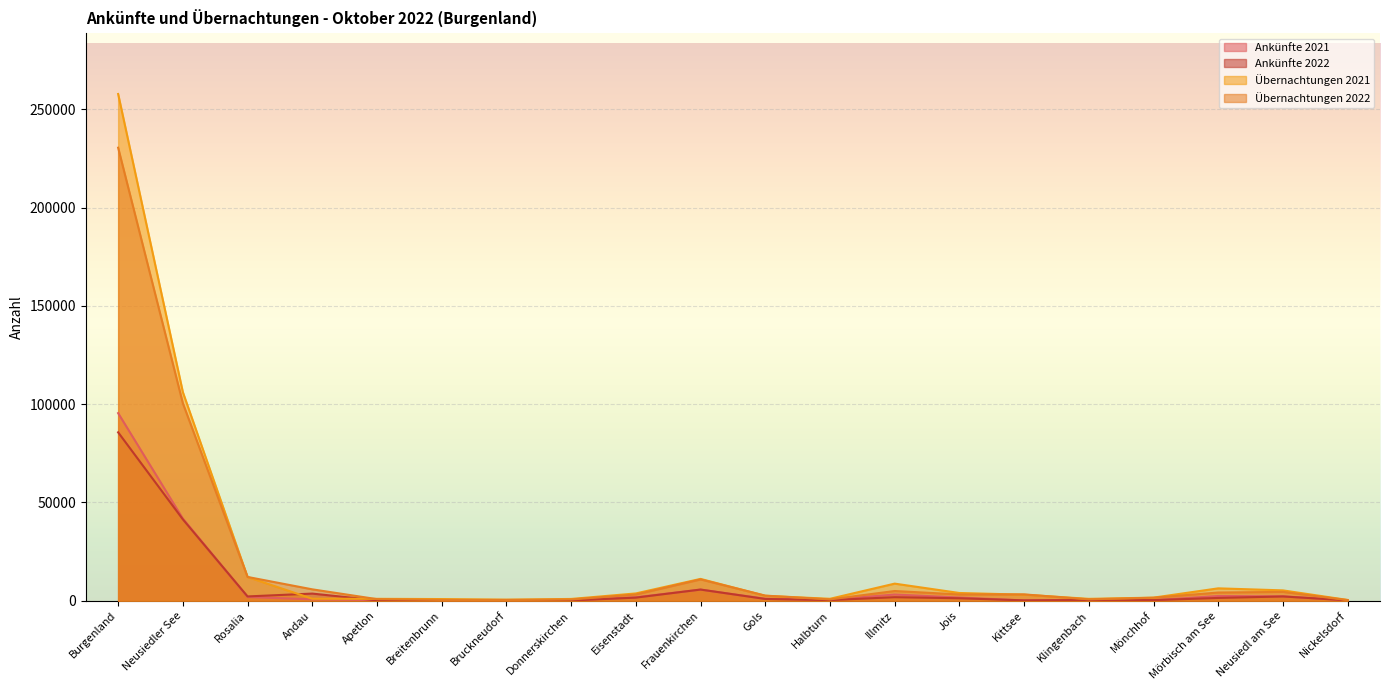

Which series changed the most between Klingenbach and Nickelsdorf?

Übernachtungen 2021